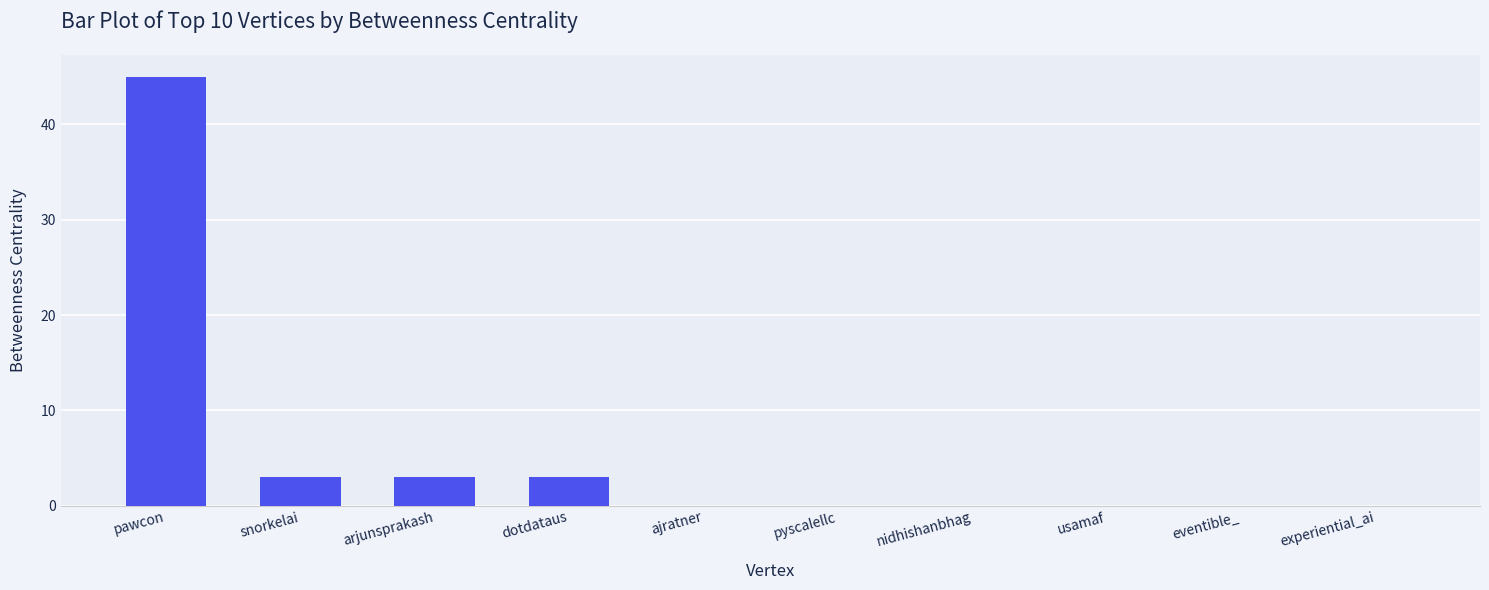

What is the approximate value at arjunsprakash?

3